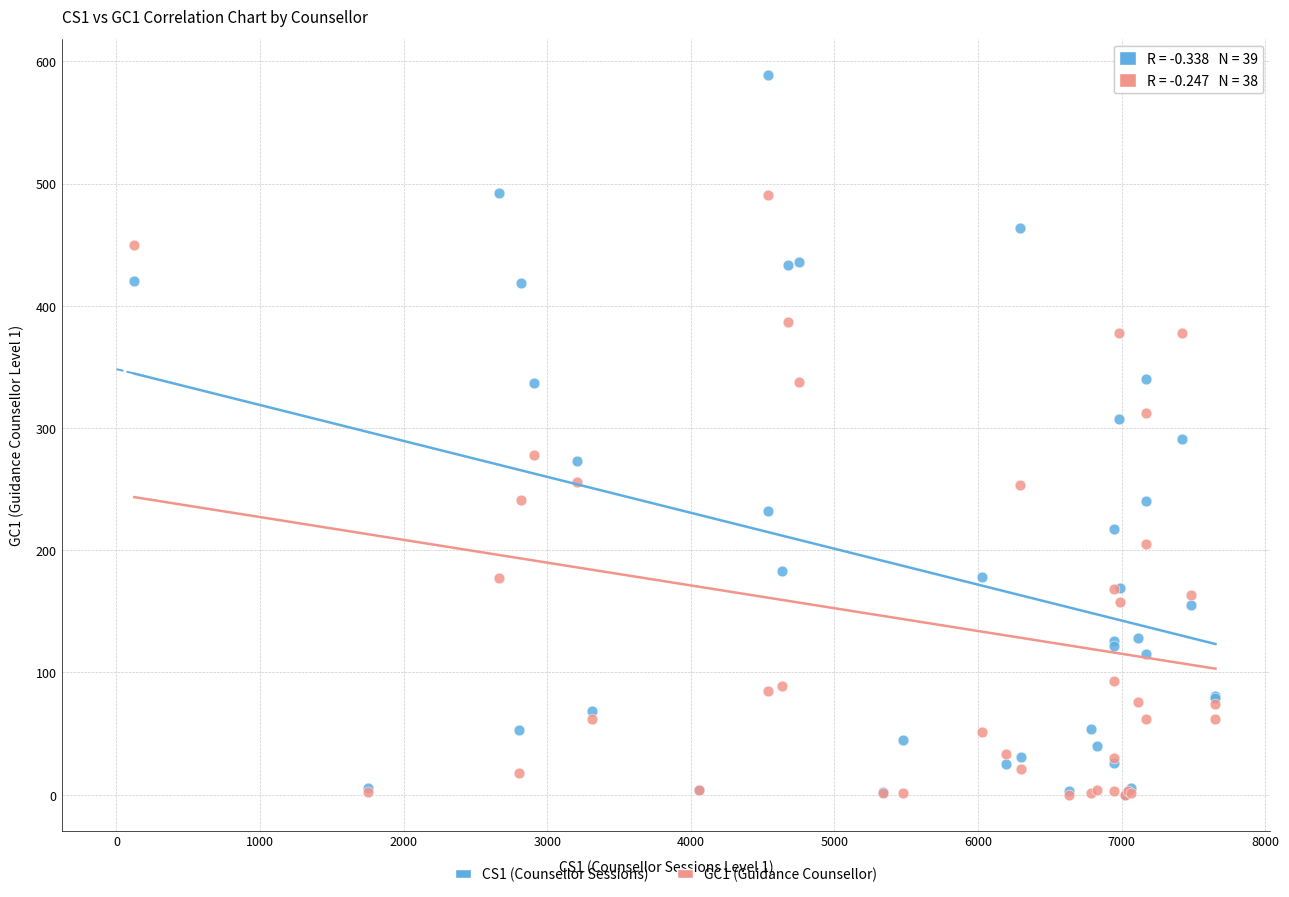

Which series reaches the maximum Y coordinate?

CS1 (Counsellor Sessions)